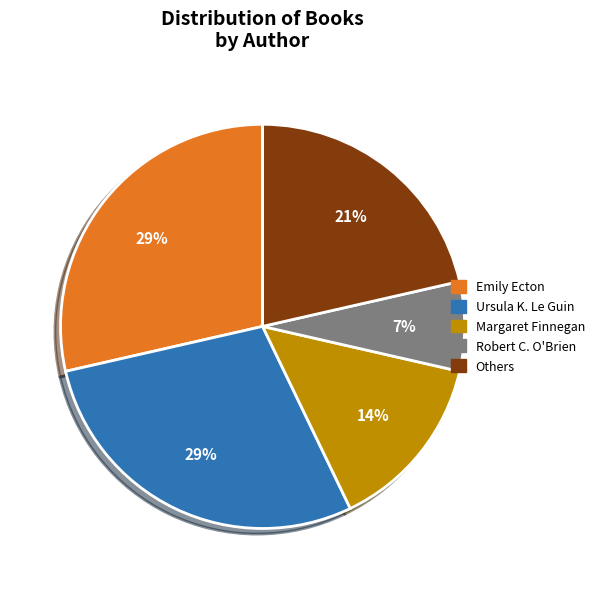

Do Robert C. O'Brien and Others together represent more than half of the pie?

No